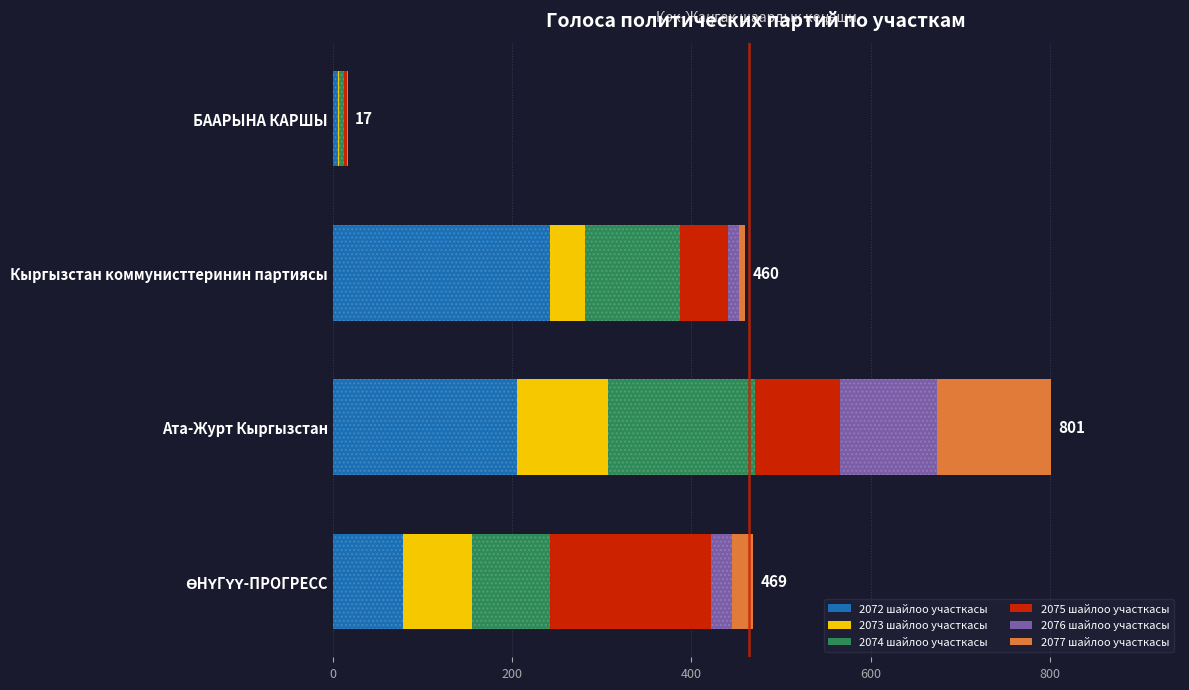

At which label does 2072 шайлоо участкасы reach its peak?

Кыргызстан коммунисттеринин партиясы